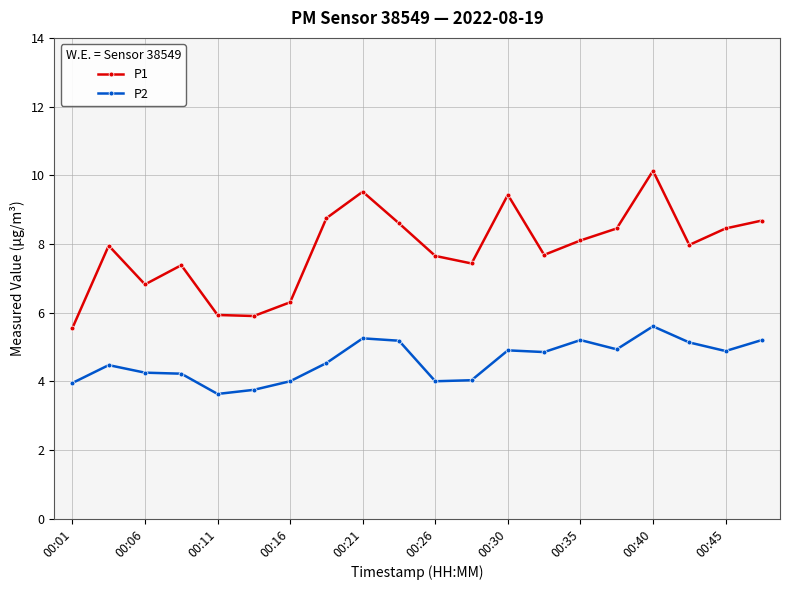

What is the value of the P1 point at the 8th from the left?

8.8